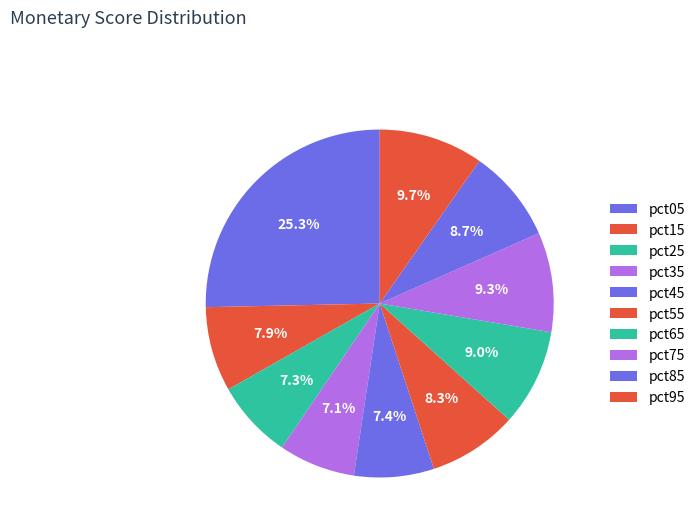

Is there any slice that represents more than half of the pie?

No